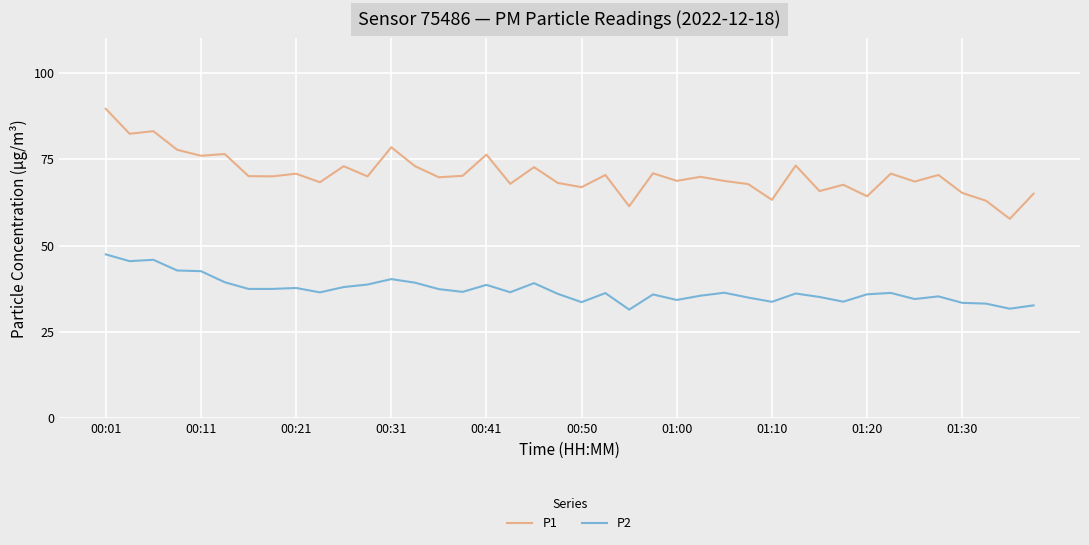

What is the maximum value shown in the chart?

89.6